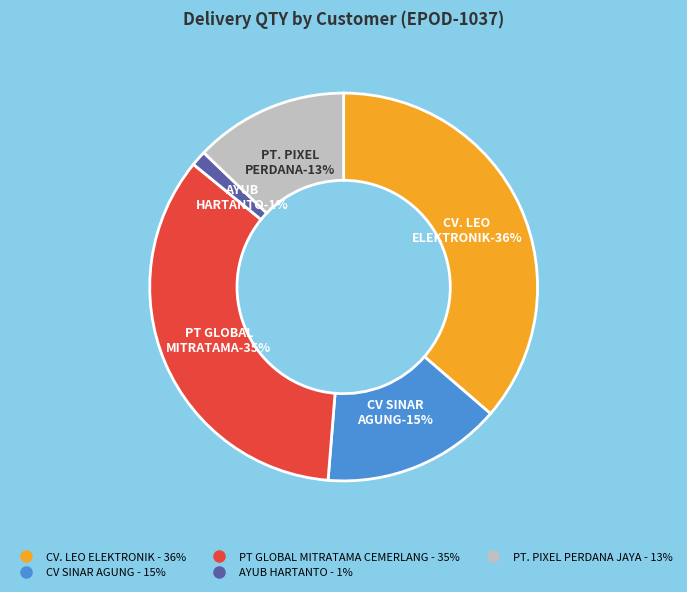

Is there any slice that represents more than half of the pie?

No